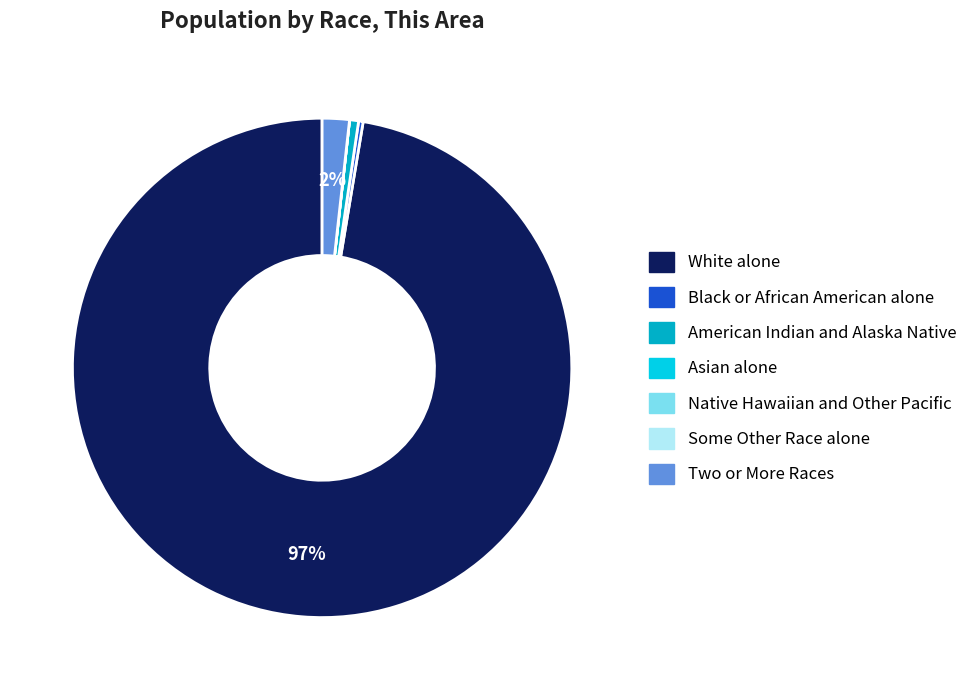

Which slice is the largest?

White alone